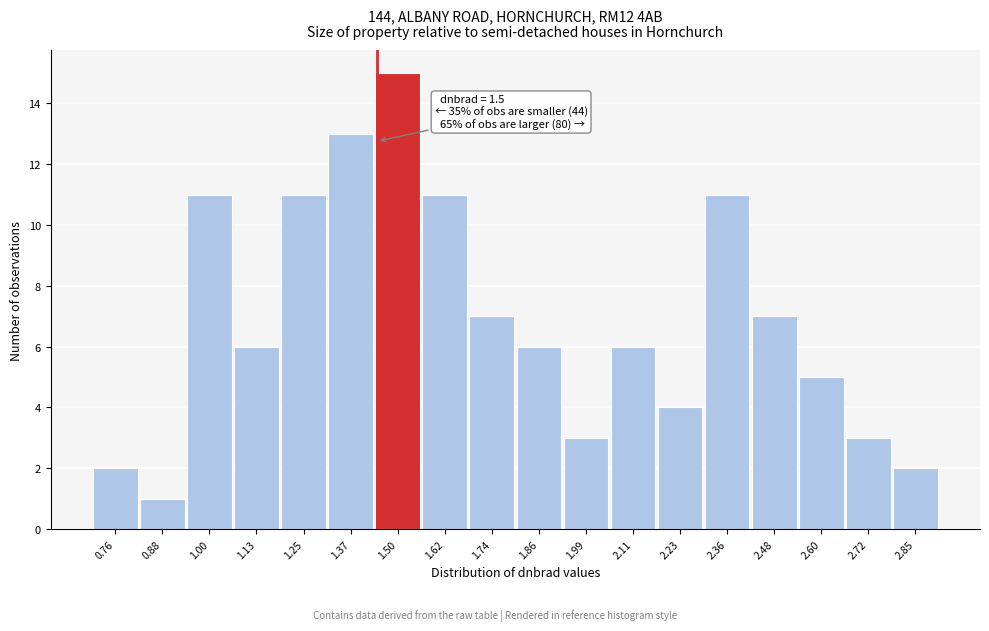

Reading right to left, what are all the values shown in this chart?

2	3	5	7	11	4	6	3	6	7	11	15	13	11	6	11	1	2